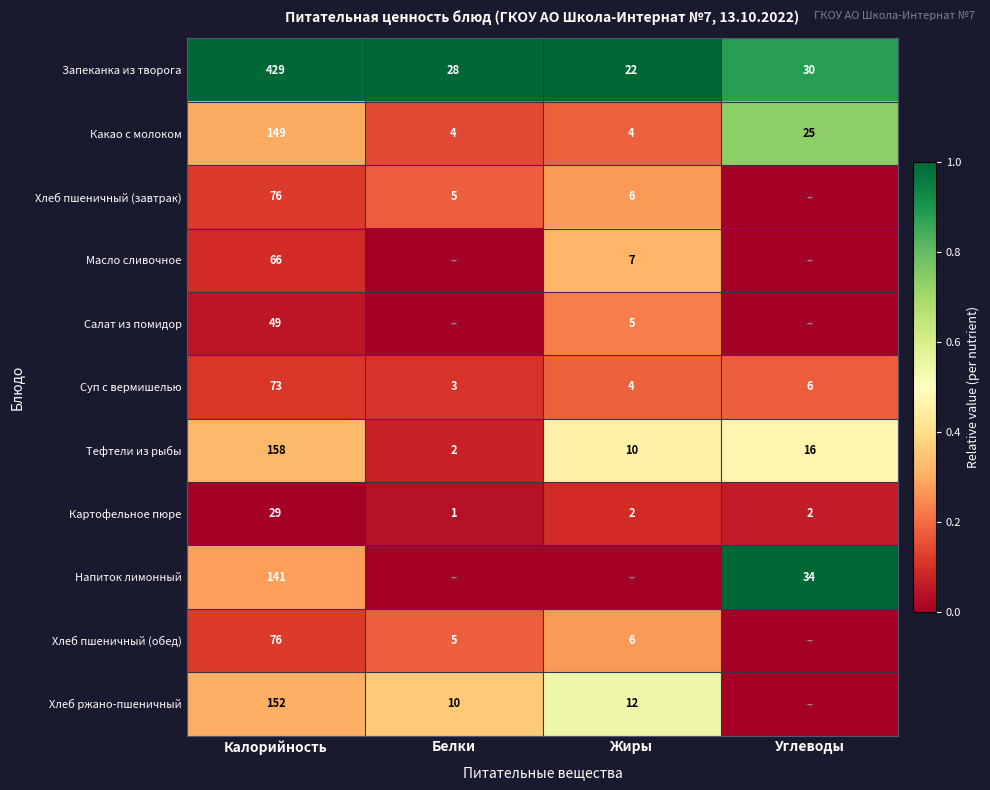

What is the total value across all series at Калорийность?

1398